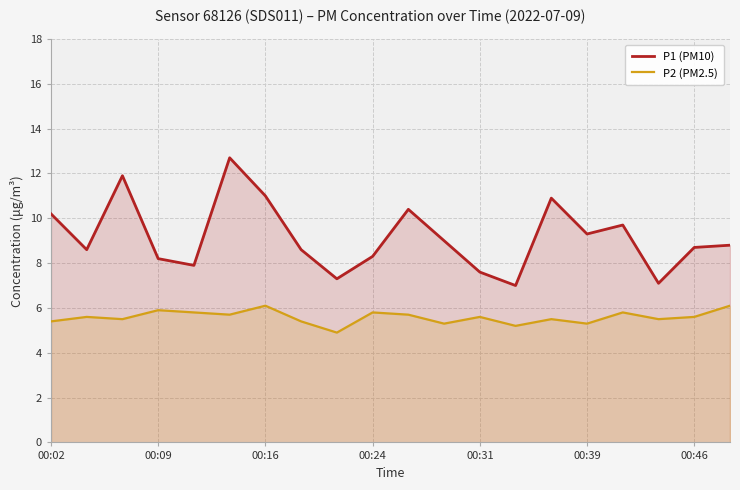

Rank the series by their maximum value, from highest to lowest.

P1 (PM10), P2 (PM2.5)